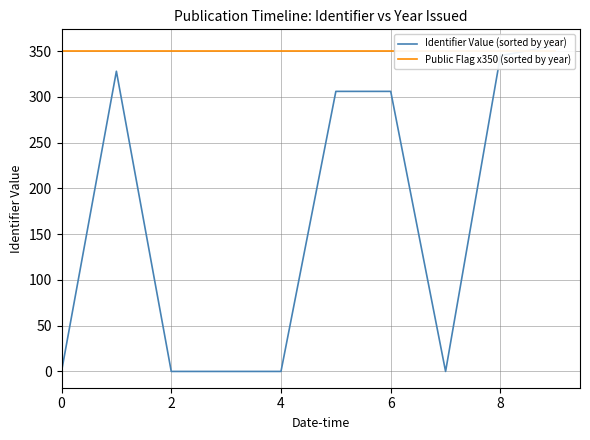

Between which two adjacent categories do Identifier Value (sorted by year) and Public Flag x350 (sorted by year) first intersect?

8 and 9